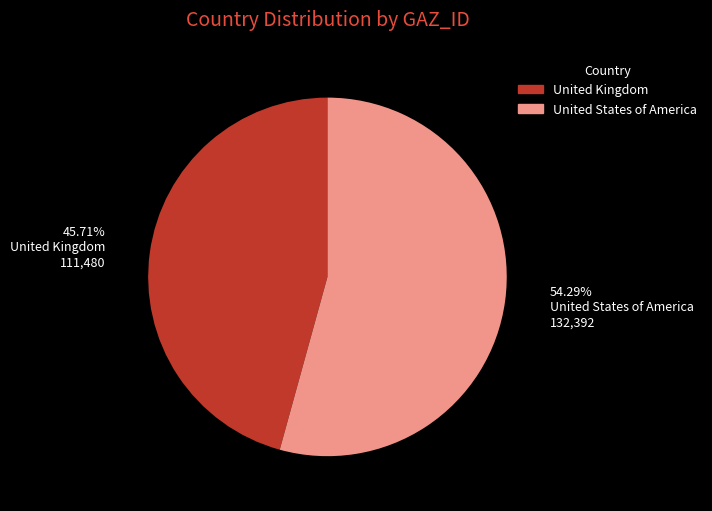

To the nearest percent, what percentage of the pie is United Kingdom?

46%